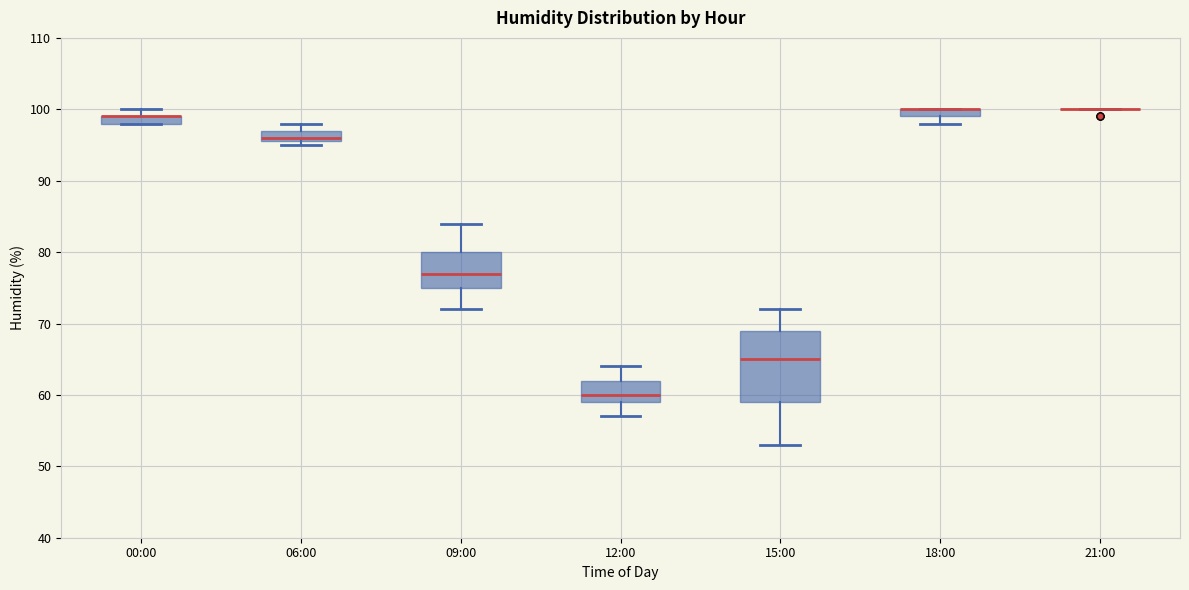

Comparing the boxes themselves (not the whiskers), which one is the tallest?

15:00